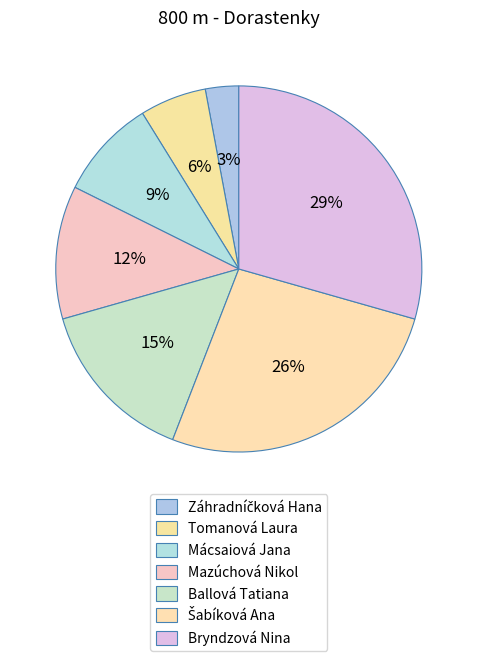

How many segments does this pie chart have?

7